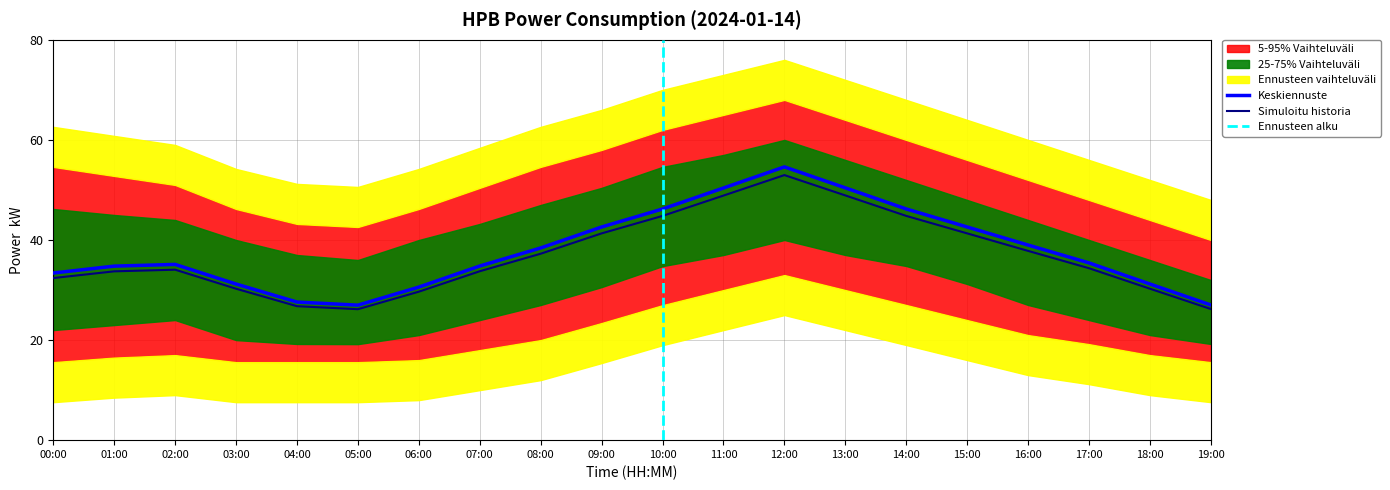

What is the difference between the power_upper_75 values at 14:00 and 03:00?

12.0